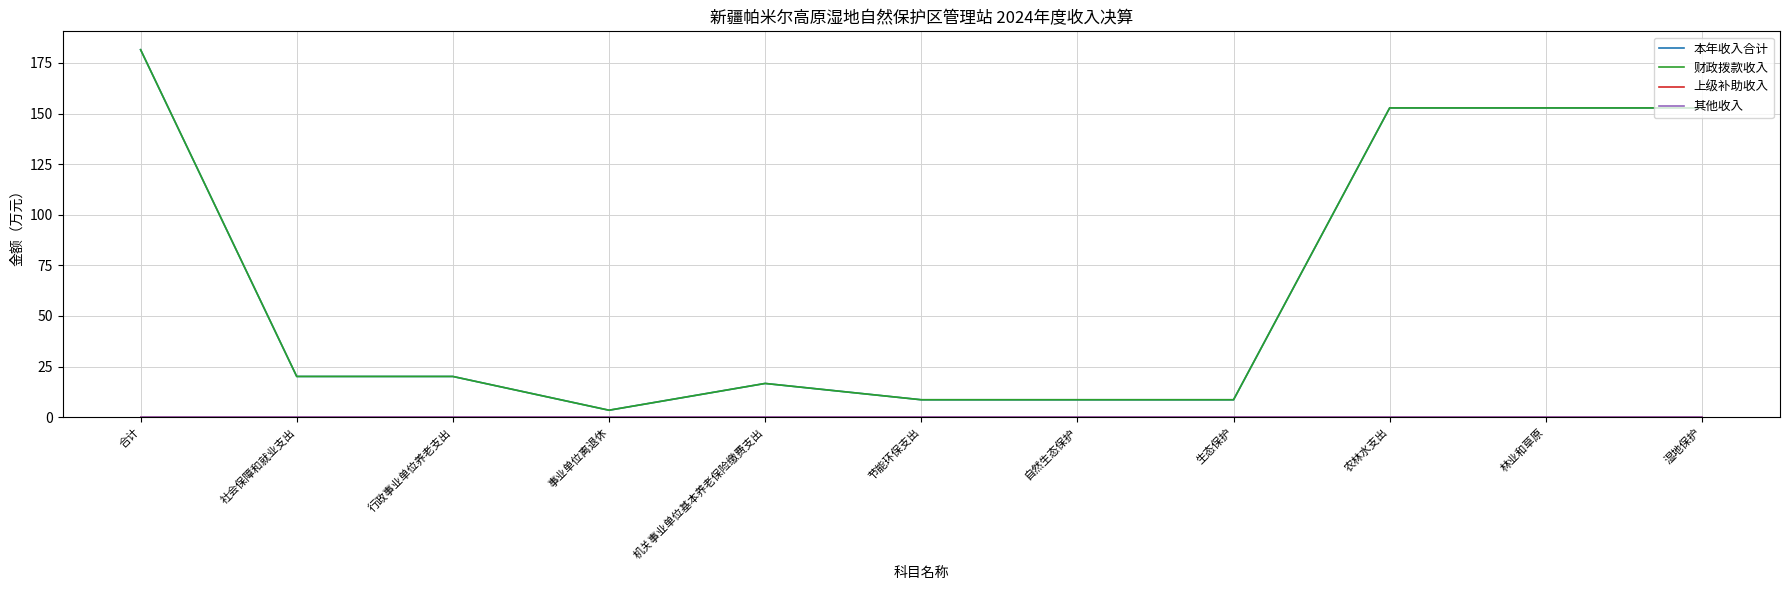

True or false: 其他收入 and 财政拨款收入 intersect in this chart.

False